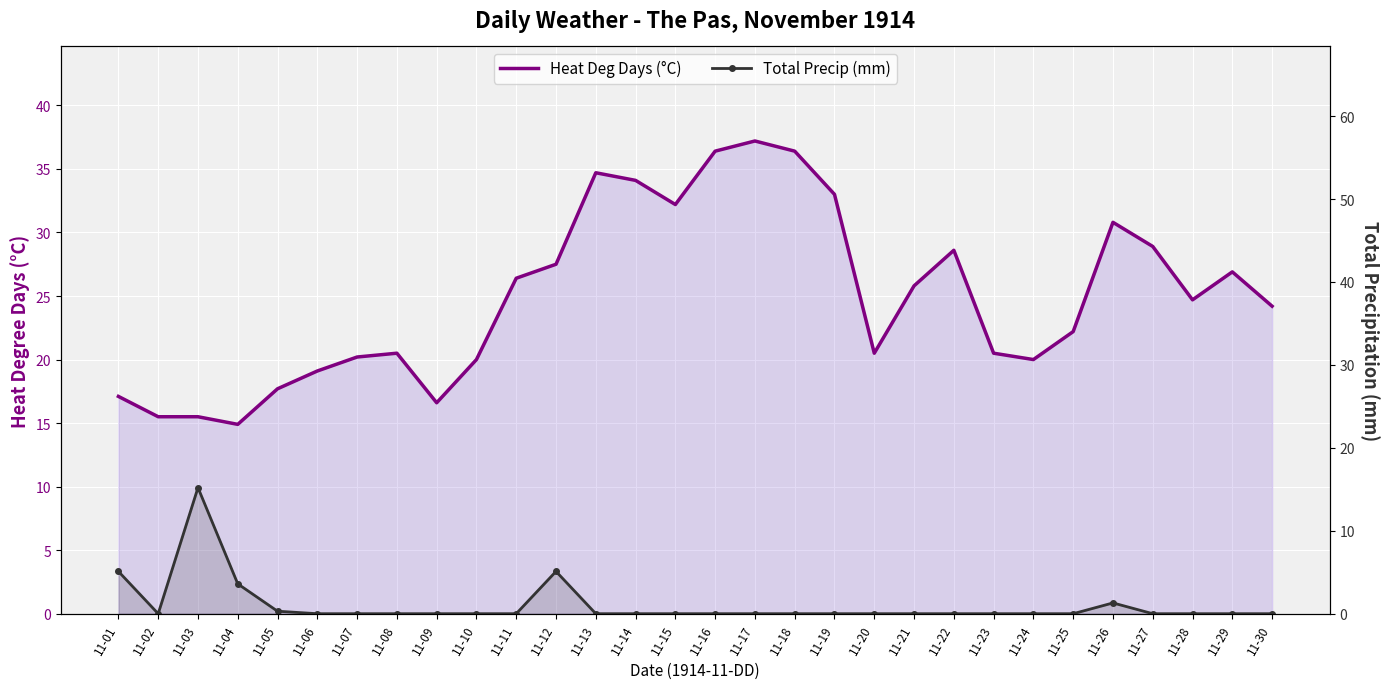

What is the sum of the Heat Deg Days (°C) values at 11-13 and 11-26?

65.5